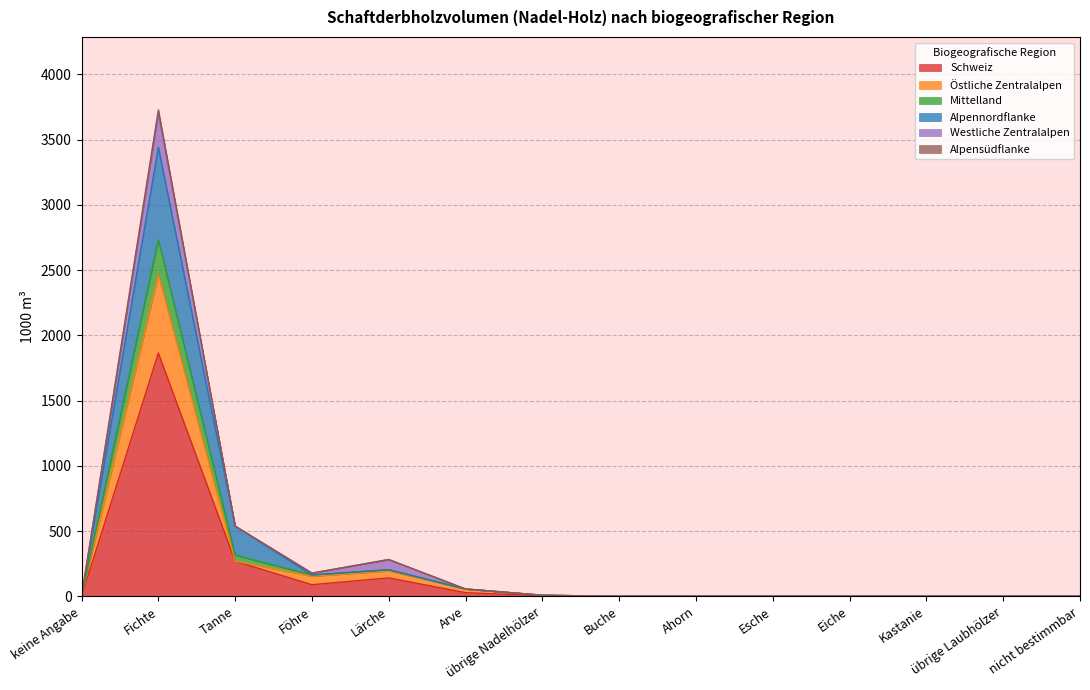

Which has a higher value, Ahorn or Arve?

Arve